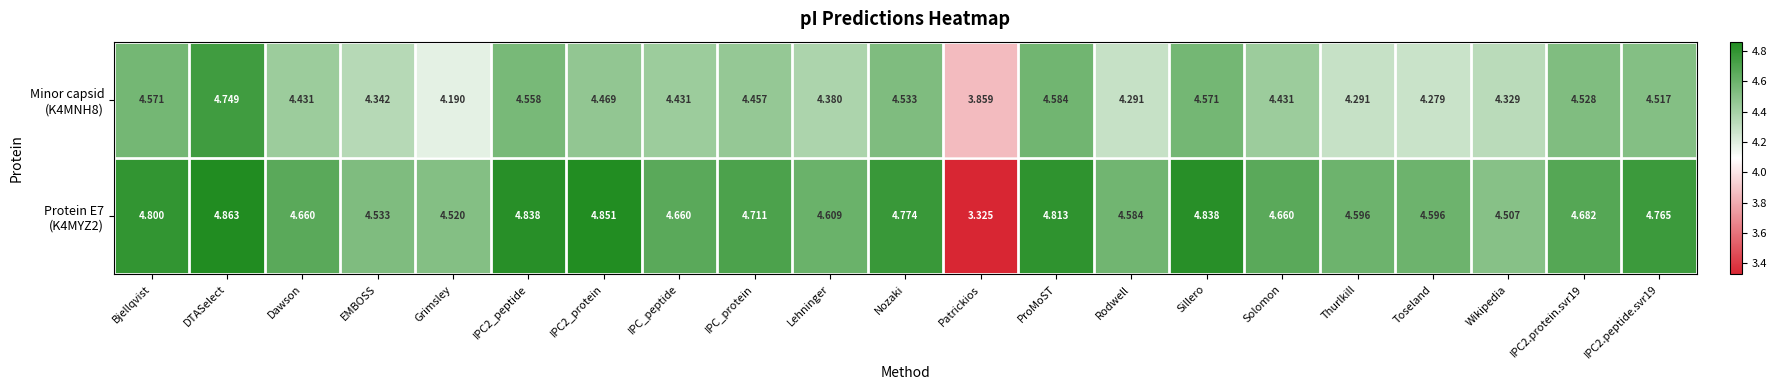

At which category is the sum across all series the highest?

DTASelect